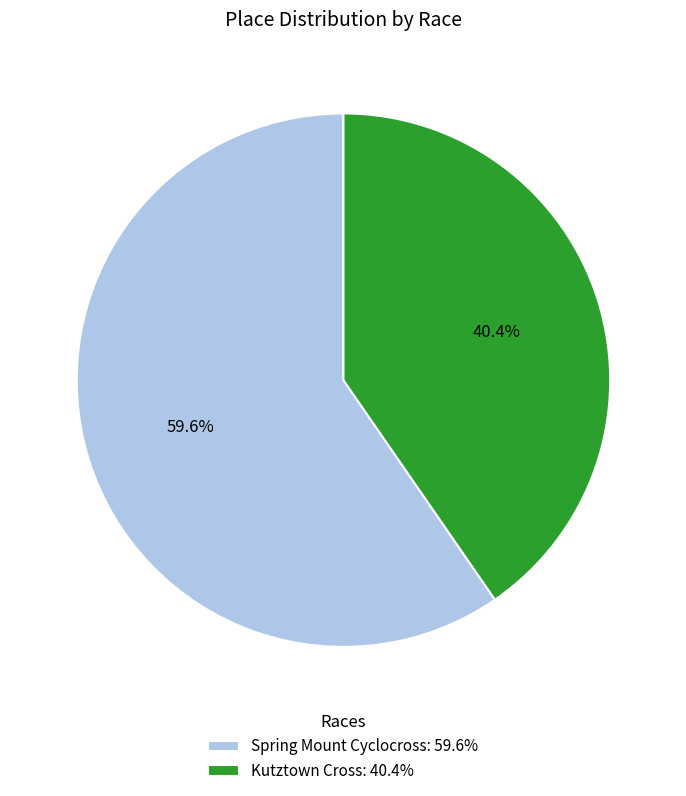

Which category has the biggest portion of the pie?

Spring Mount Cyclocross